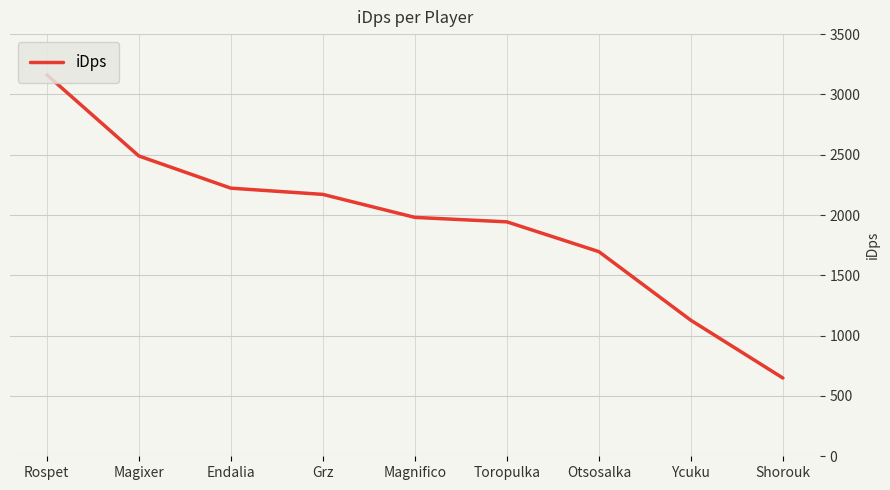

How many distinct data groups are displayed?

1